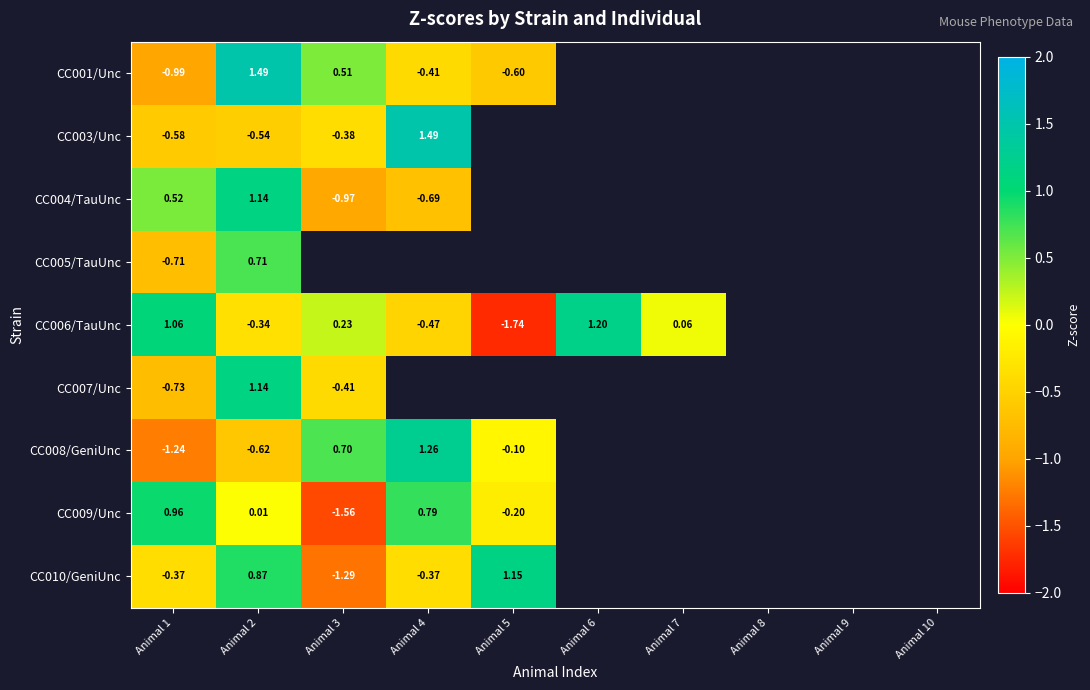

What is the sum of the CC004/TauUnc values at Animal 3 and Animal 2?

0.2